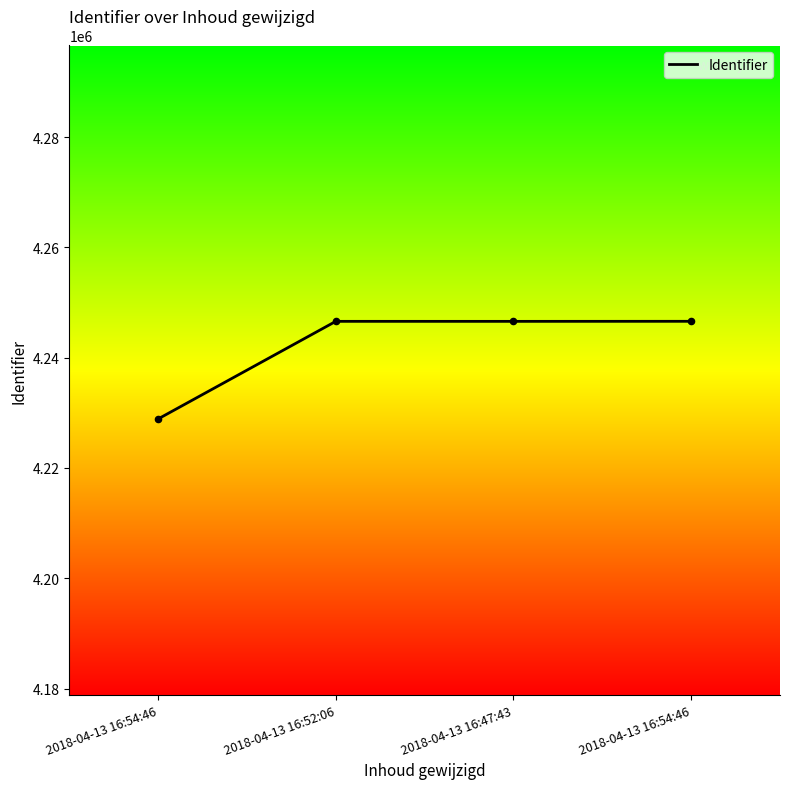

Between 2018-04-13 16:47:43 and 2018-04-13 16:52:06, which is larger?

2018-04-13 16:52:06